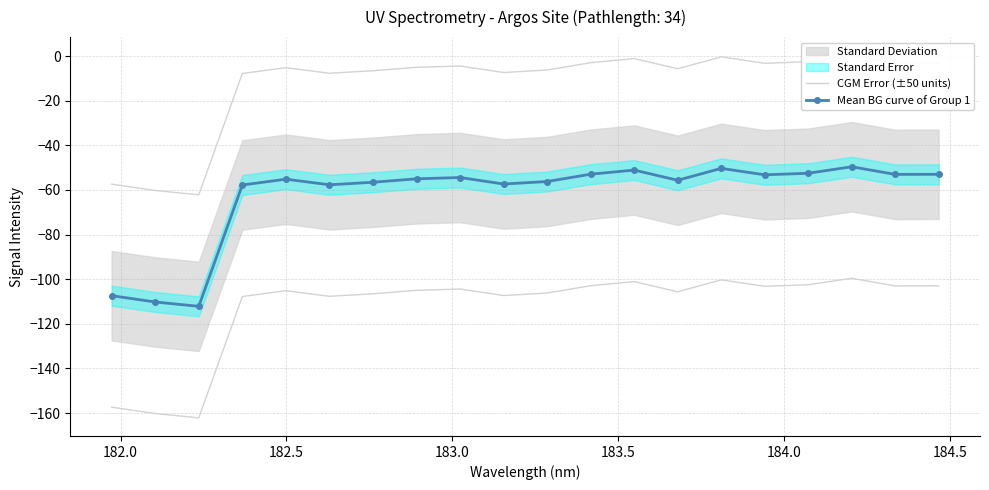

In Mean BG curve of Group 1, how many points are lower than both neighbors (excluding endpoints)?

6